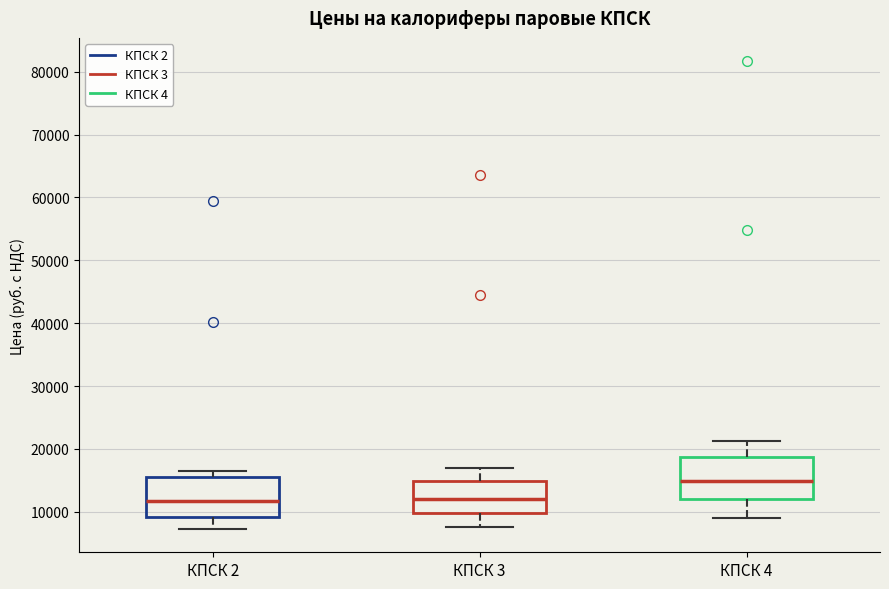

Reading left to right, read every box against the y-axis: the position of its median line, the range the box covers, and the ends of its whiskers. The values are not printed on the chart, so give them approximately, as read against the axis.

КПСК 2: median 12000, box 9000 to 16000, whiskers 7000 to 16000 (just above the box's upper edge)
КПСК 3: median 12000, box 10000 to 15000, whiskers 7000 to 17000
КПСК 4: median 15000, box 12000 to 19000, whiskers 9000 to 21000